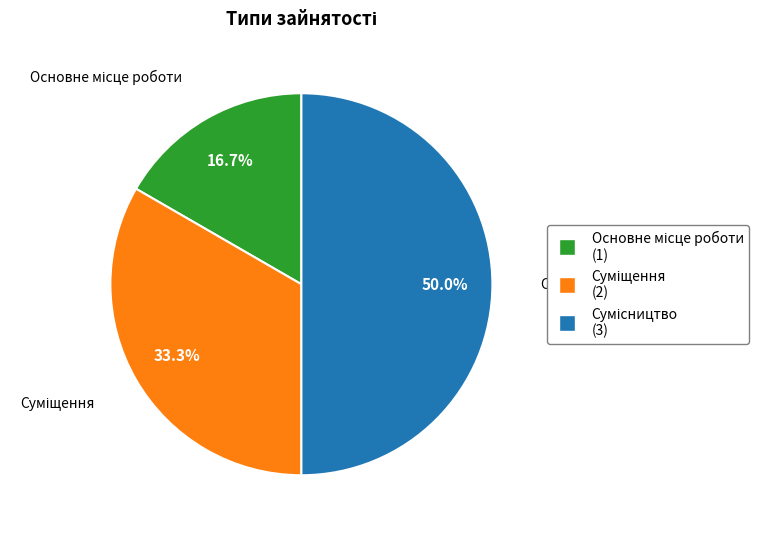

Is there a majority slice in this chart?

No